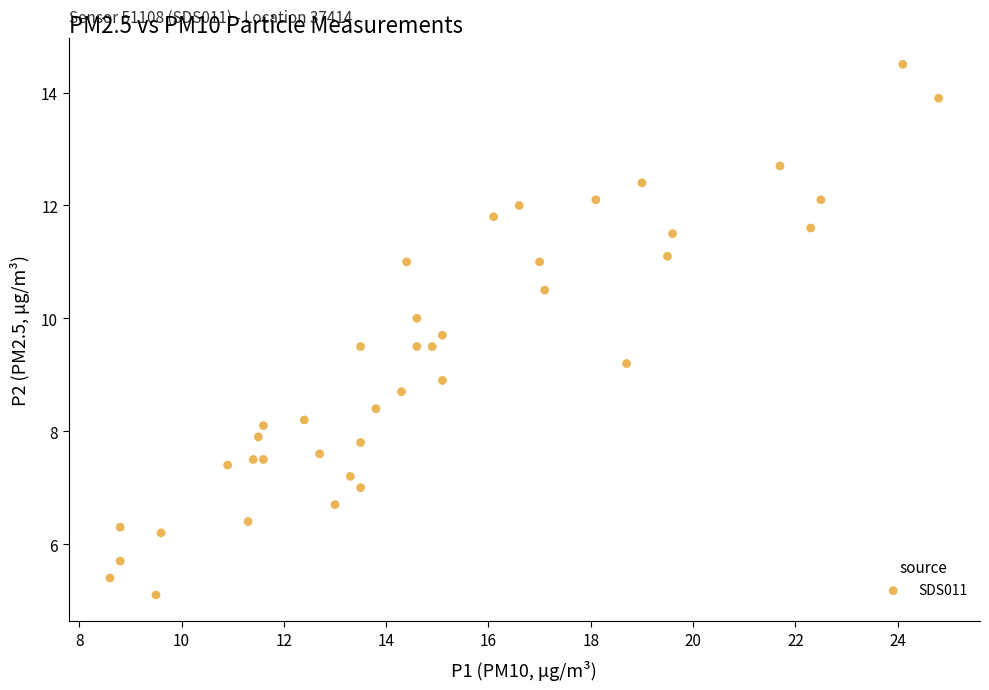

What is the range of Y values (max minus min)?

9.4